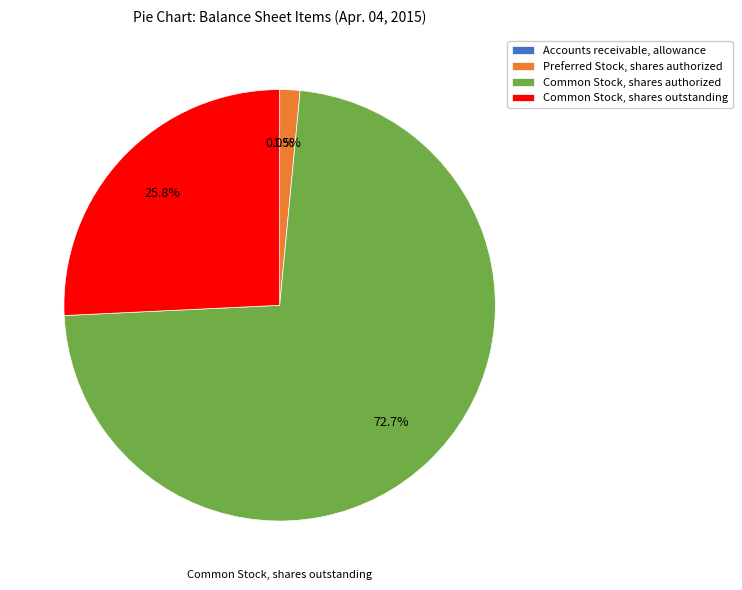

Which category has the biggest portion of the pie?

Common Stock, shares authorized